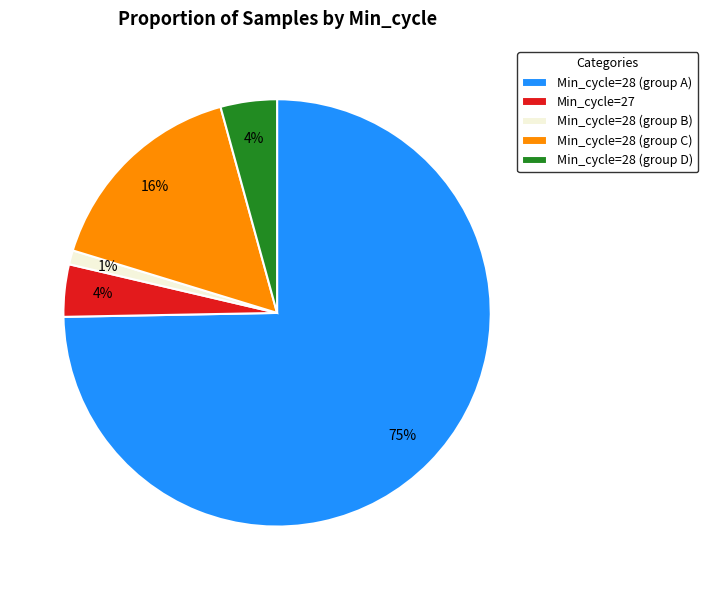

Is it true that Min_cycle=28 (group C) is 22% of the pie?

False